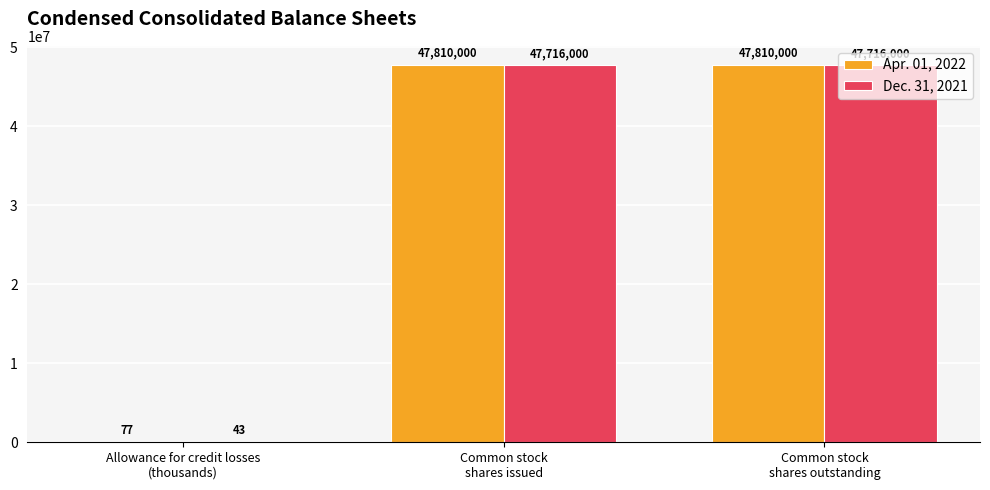

Reading right to left, what are all the values shown in this chart?

Apr. 01, 2022: Common stock
shares outstanding=47810000	Common stock
shares issued=47810000	Allowance for credit losses
(thousands)=77
Dec. 31, 2021: Common stock
shares outstanding=47716000	Common stock
shares issued=47716000	Allowance for credit losses
(thousands)=43